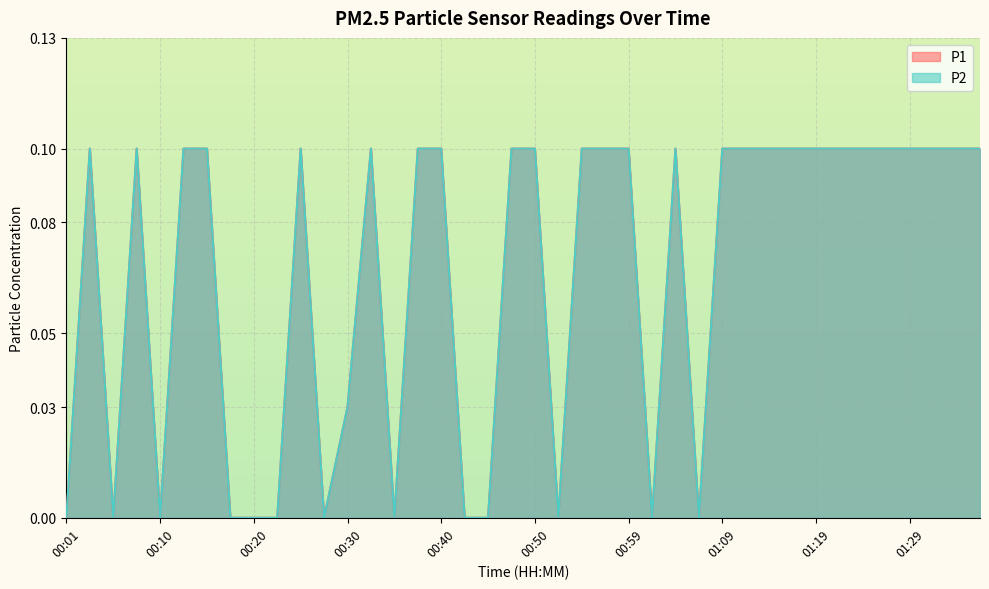

How many values in P2 are above zero?

27